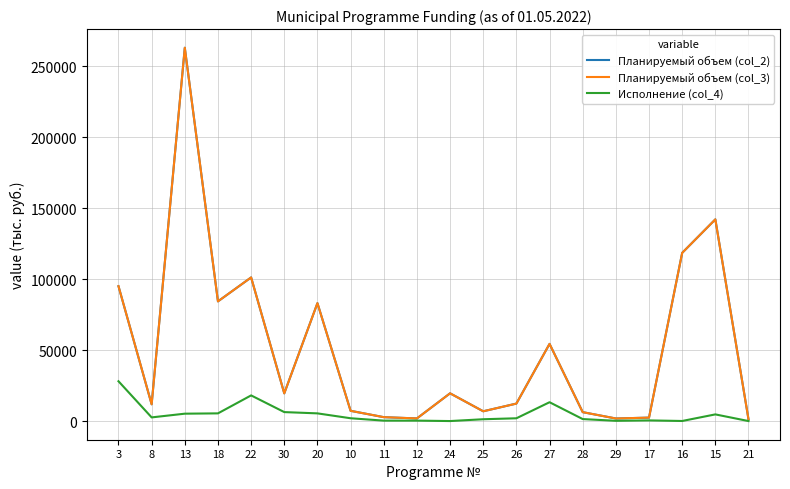

Does the chart have visible grid lines?

Yes